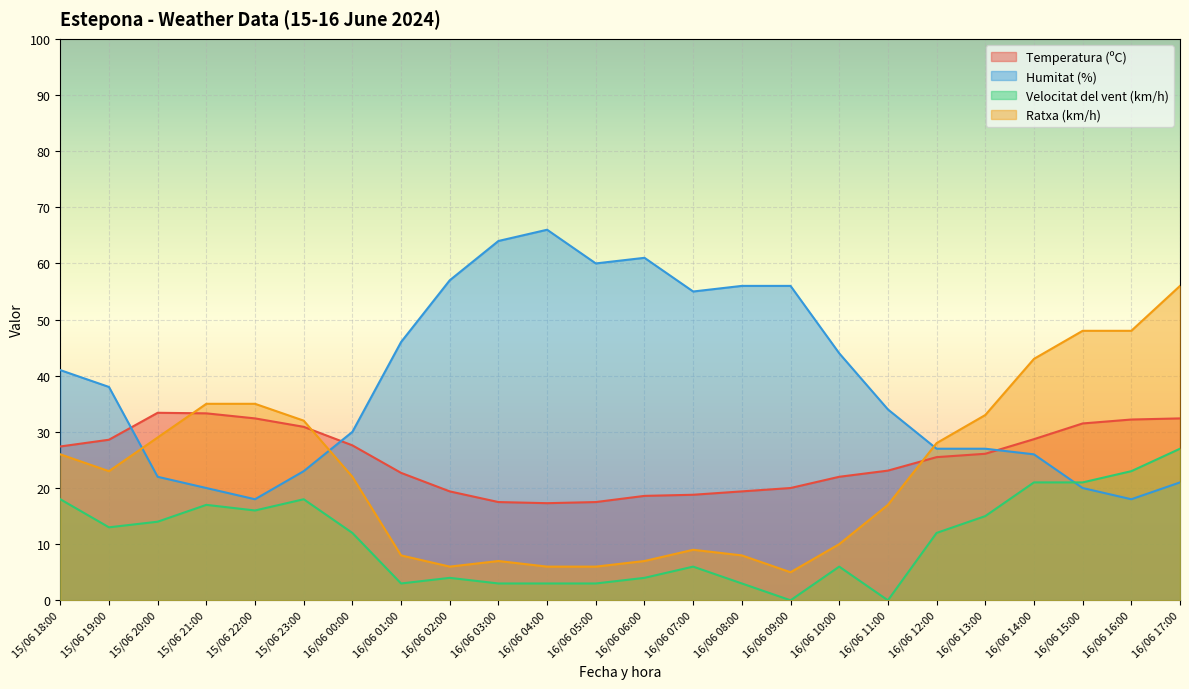

What is the average value of the Ratxa (km/h) series?

22.8